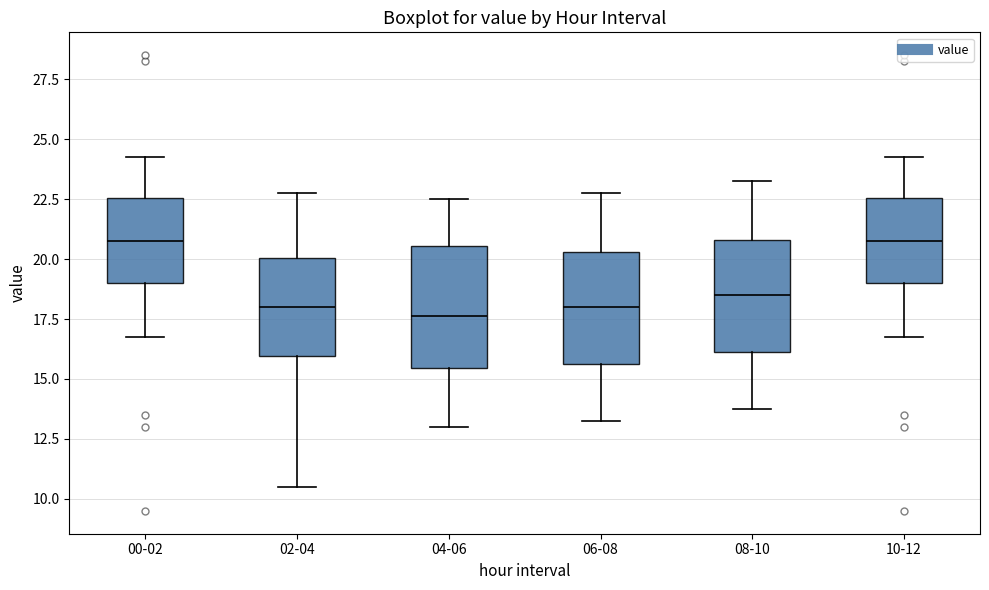

Reading left to right, read every box against the y-axis: the position of its median line, the range the box covers, and the ends of its whiskers. The values are not printed on the chart, so give them approximately, as read against the axis.

00-02: median 21.0, box 19.0 to 22.5, whiskers 17.0 to 24.5
02-04: median 18.0, box 16.0 to 20.0, whiskers 10.5 to 23.0
04-06: median 17.5, box 15.5 to 20.5, whiskers 13.0 to 22.5
06-08: median 18.0, box 15.5 to 20.5, whiskers 13.5 to 23.0
08-10: median 18.5, box 16.0 to 21.0, whiskers 14.0 to 23.5
10-12: median 21.0, box 19.0 to 22.5, whiskers 17.0 to 24.5